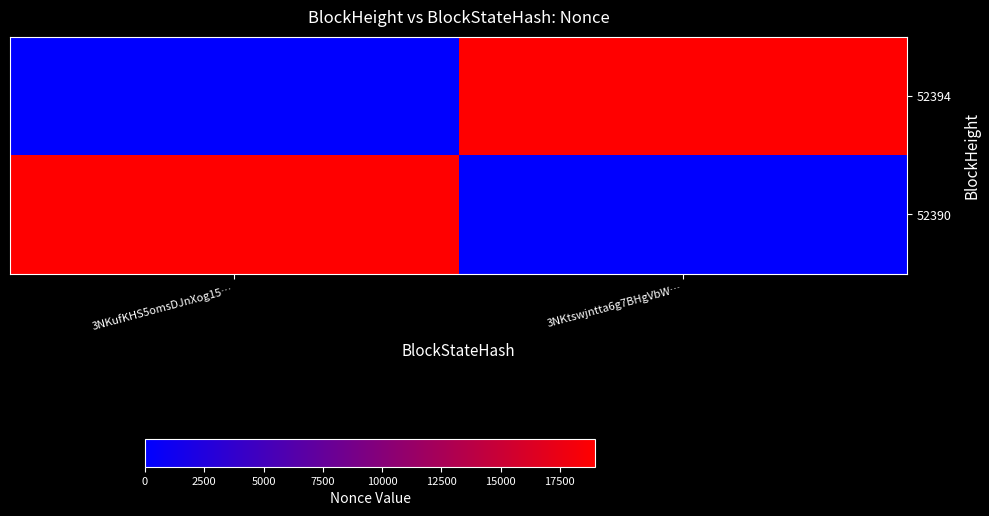

List the series in order of their peak value, highest first.

52394, 52390